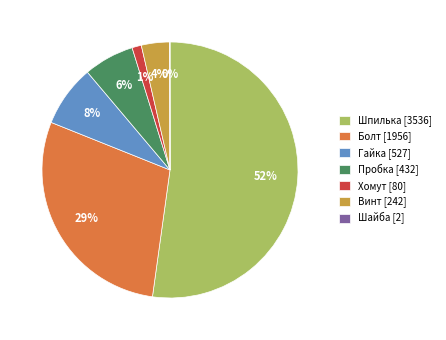

To the nearest percent, what is the average slice percentage?

14%